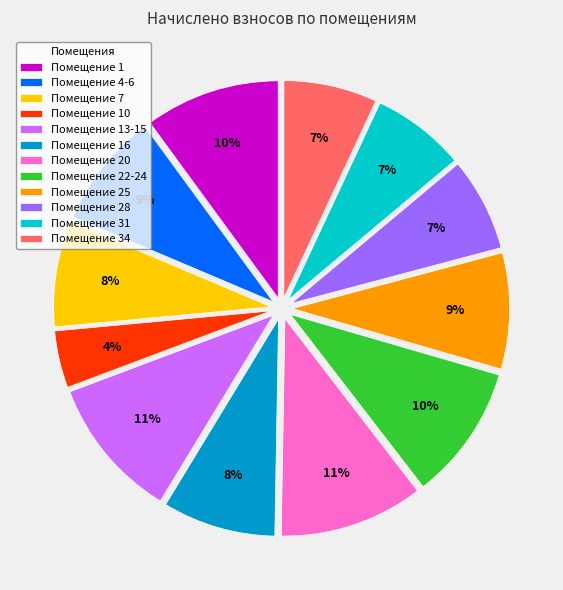

What percentage is the Помещение 1 slice, to the nearest percent?

10%